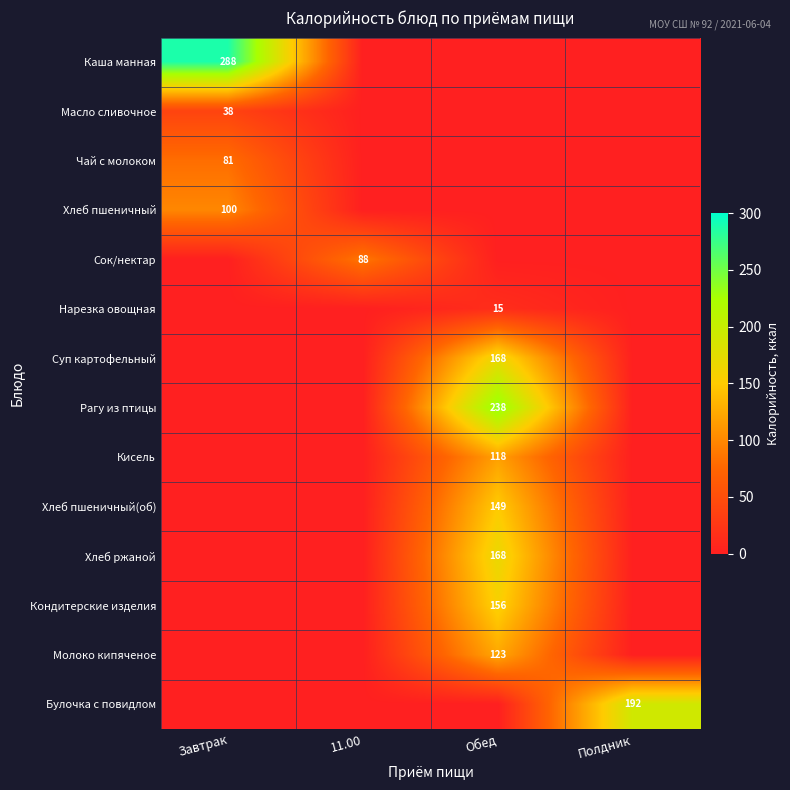

Is it true that Чай с молоком equals 132 at Завтрак?

False